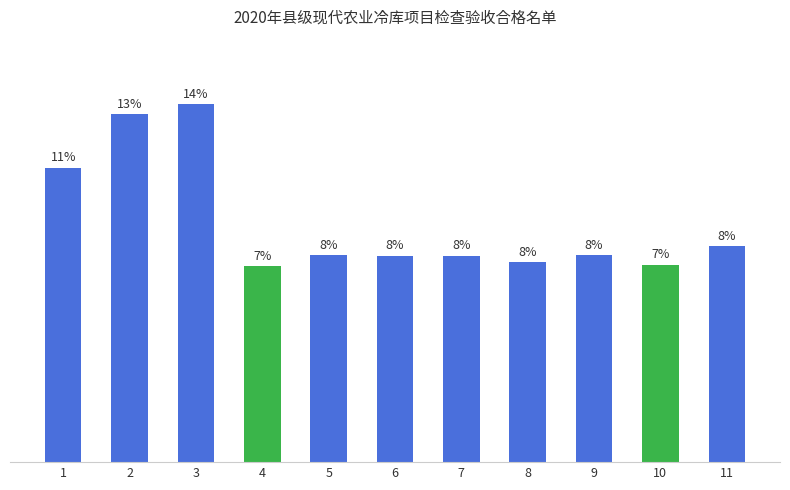

True or false: the data shows 98.6 at 6.

False